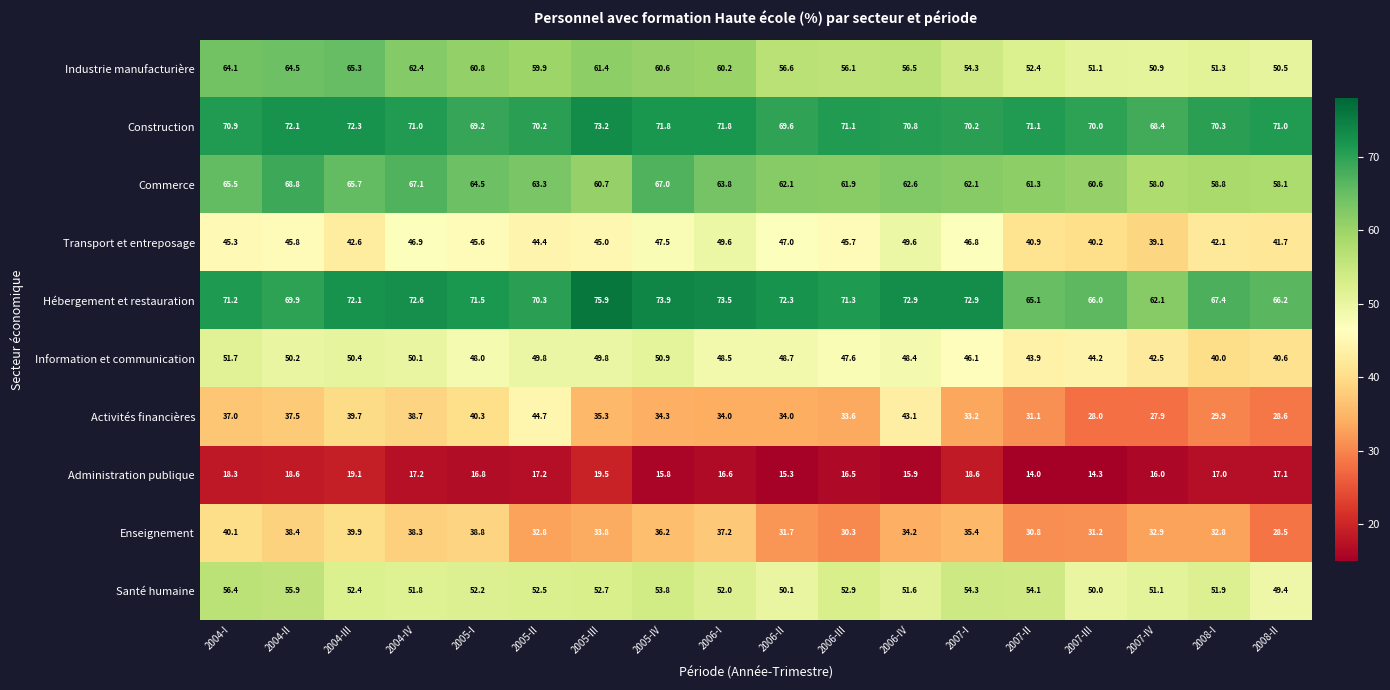

Read the Activités financières value at 2008-II.

28.6